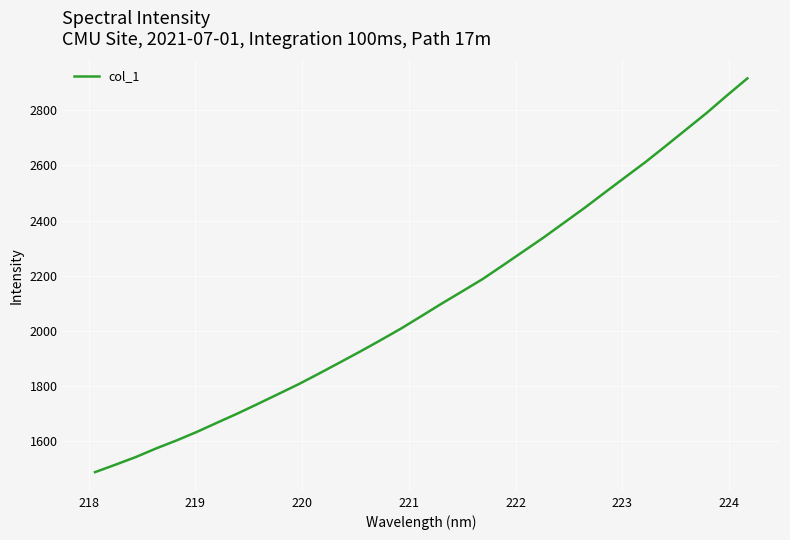

What is the difference between the maximum and minimum values?

1429.9